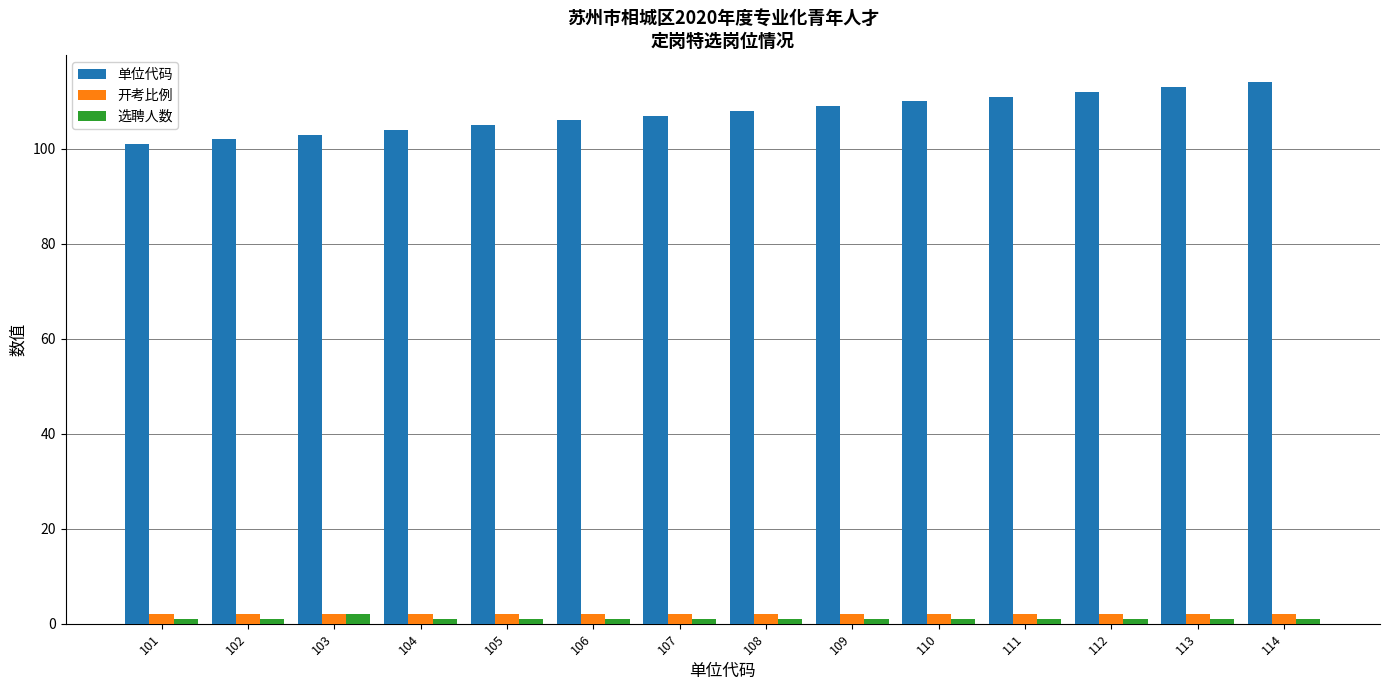

Which series has the largest total across all categories?

单位代码